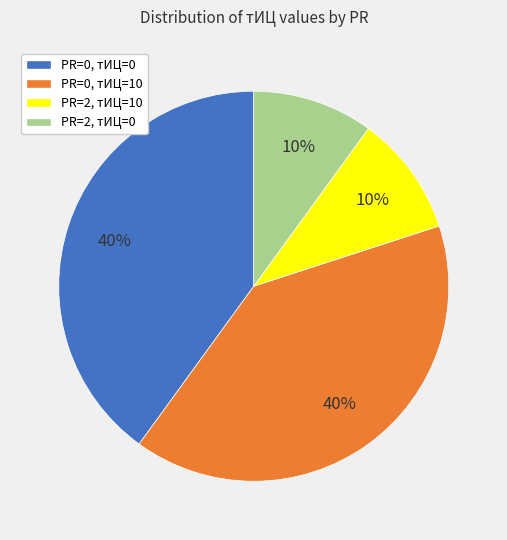

Is there a majority slice in this chart?

No